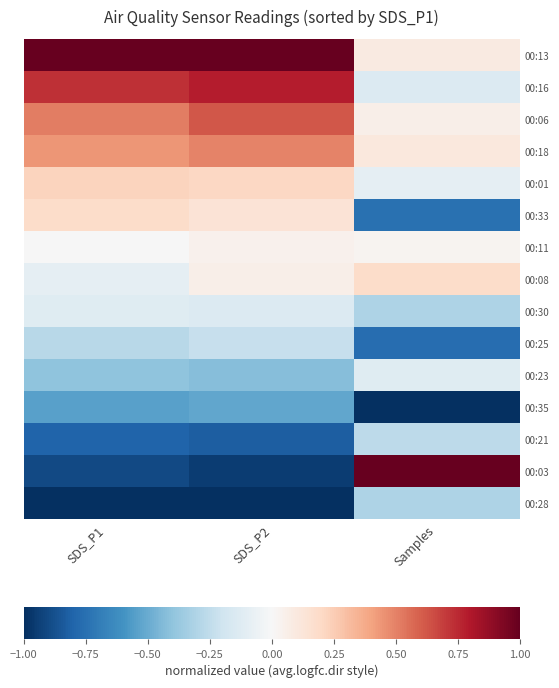

At which category is the sum across all series the highest?

SDS_P2